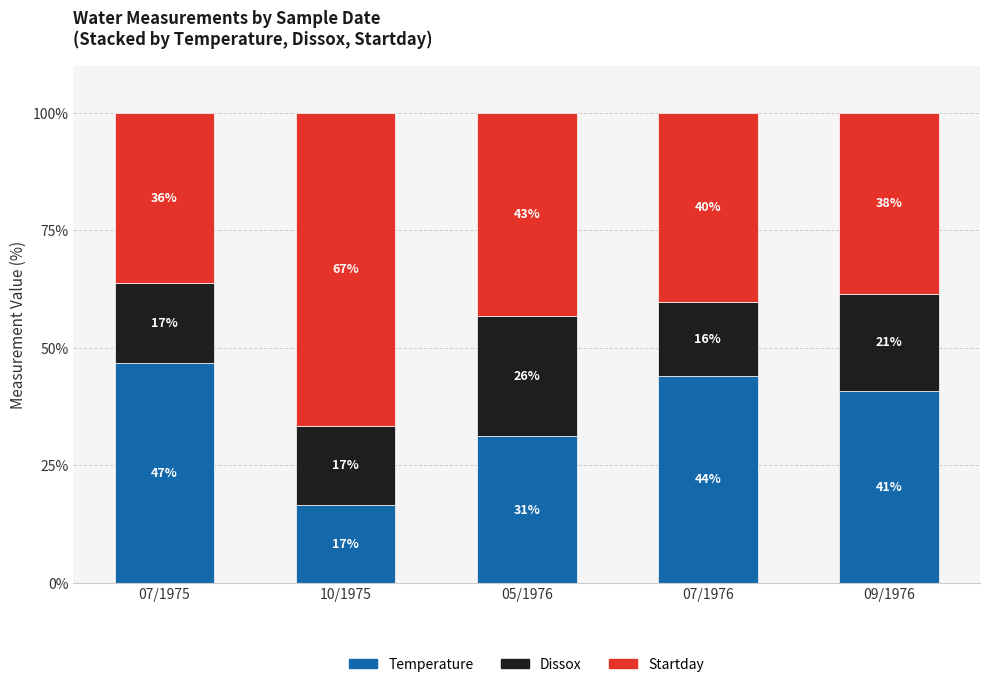

What is the total value across all series at 05/1976?

100.0